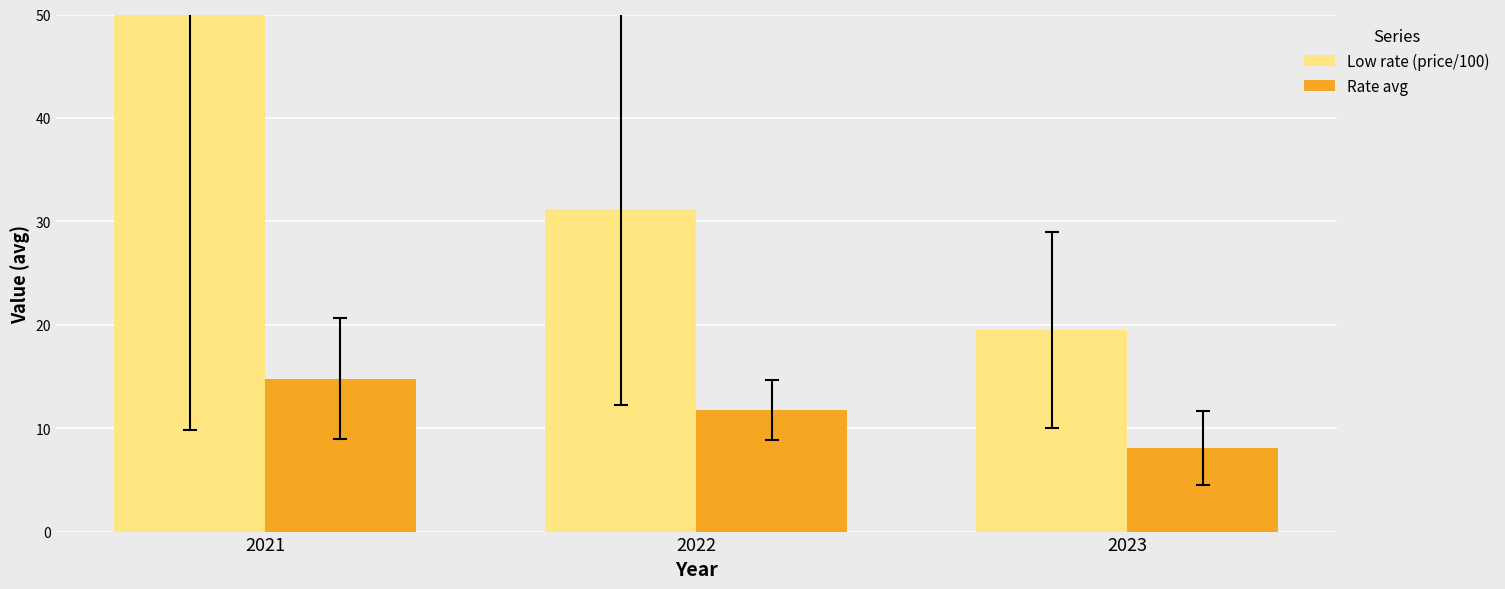

How many bars are there in each group?

2